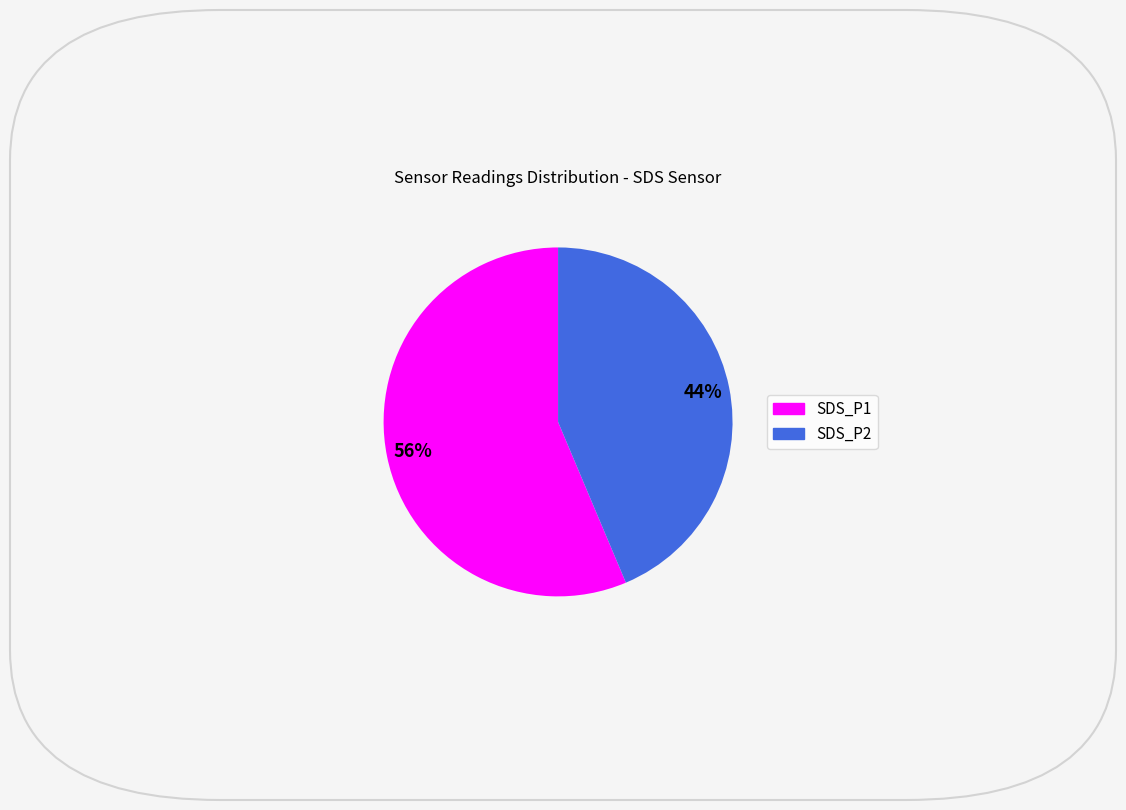

Which category has the biggest portion of the pie?

SDS_P1